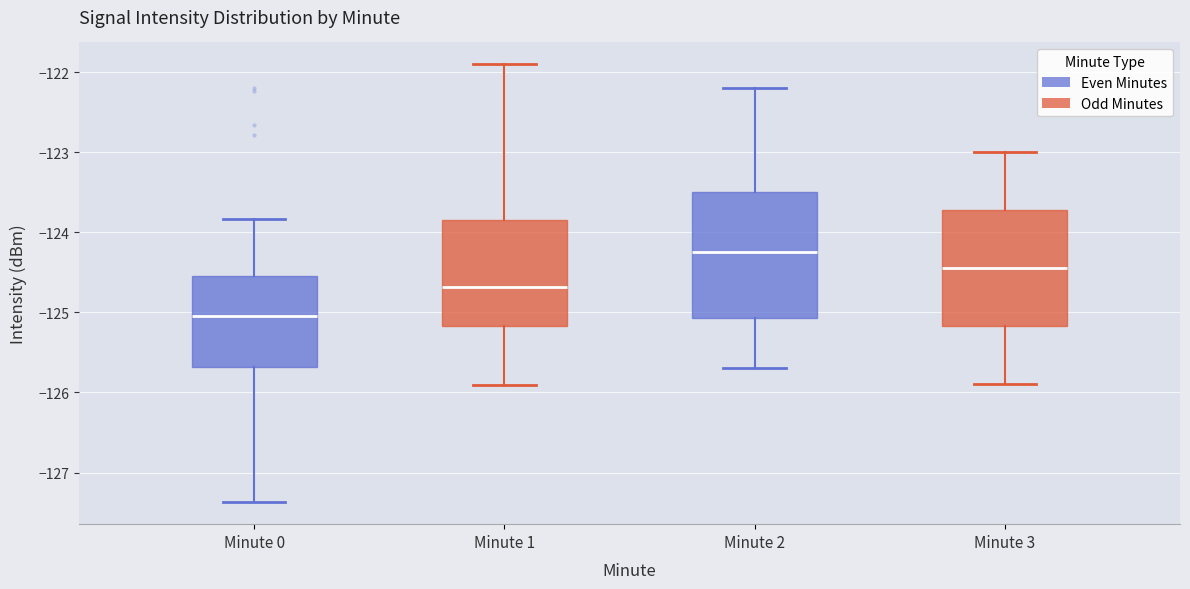

Reading left to right, transcribe this box plot: for each box, give where its median line is, the range the box spans, and where its two whiskers end, as read against the y-axis. The values are not printed on the chart, so give them approximately, as read against the axis.

Minute 0: median -125.0, box -125.7 to -124.5, whiskers -127.4 to -123.8
Minute 1: median -124.7, box -125.2 to -123.8, whiskers -125.9 to -121.9
Minute 2: median -124.2, box -125.1 to -123.5, whiskers -125.7 to -122.2
Minute 3: median -124.4, box -125.2 to -123.7, whiskers -125.9 to -123.0